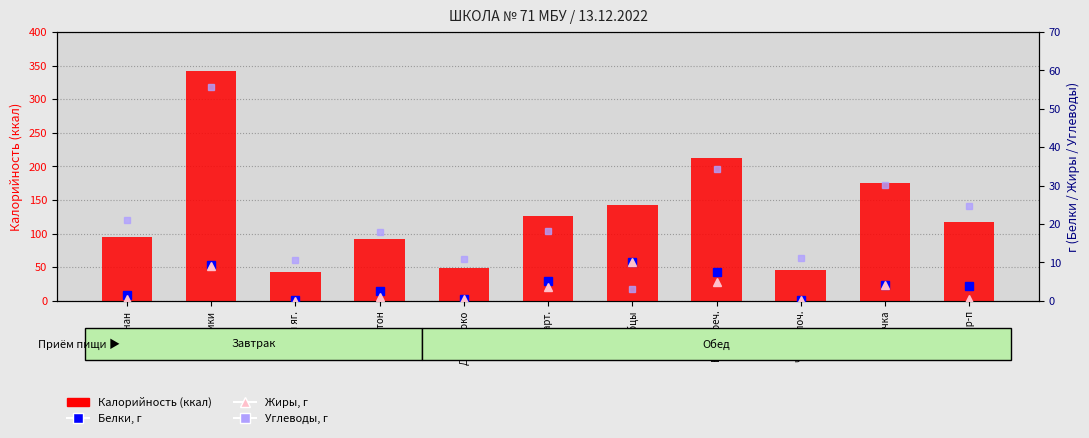

The Жиры series shows 1.5 at Батон. True or false?

False